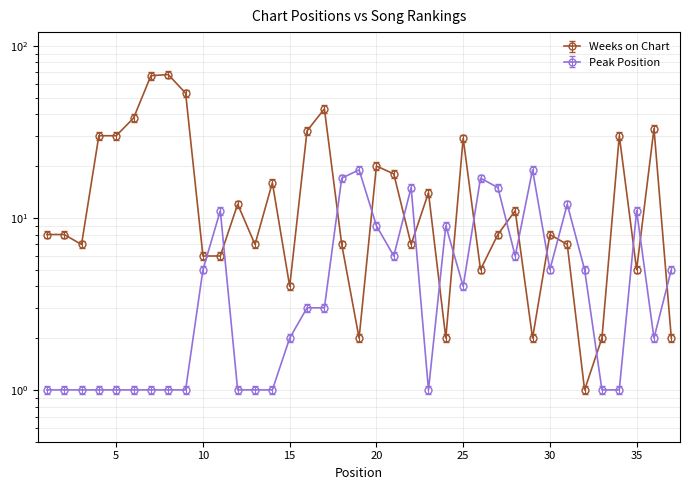

Rank the series at 31 from highest to lowest value.

Peak Position, Weeks on Chart